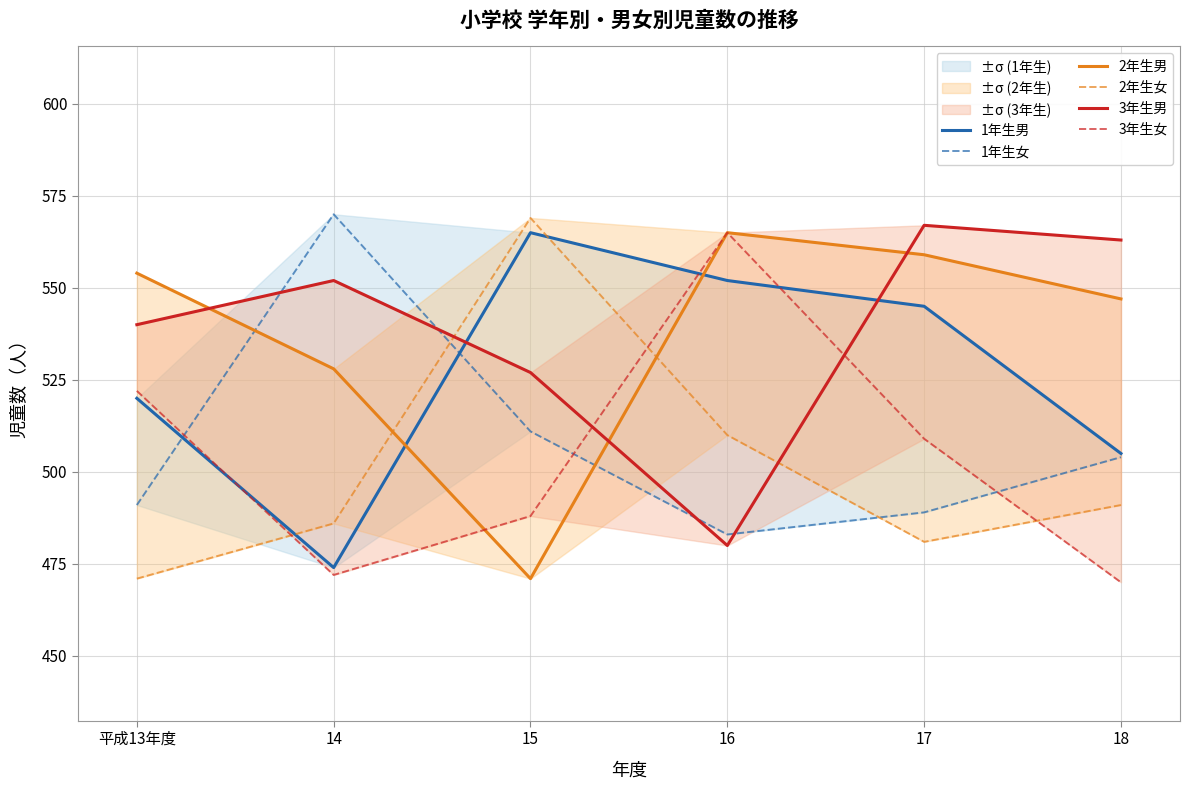

At which label is 1年生男 closest to 519?

平成13年度